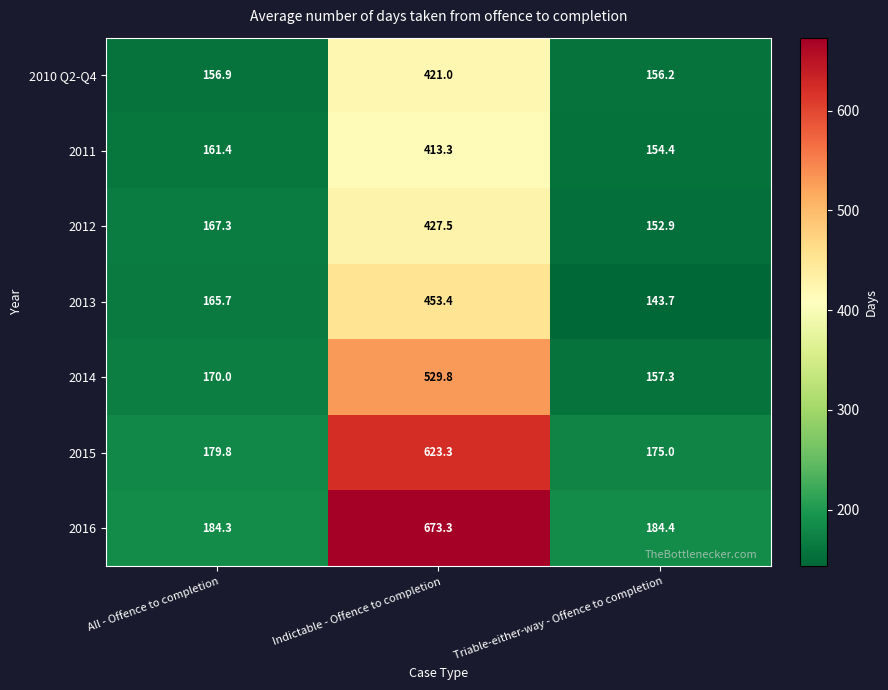

What is the difference between the 2012 values at Indictable - Offence to completion and All - Offence to completion?

260.2